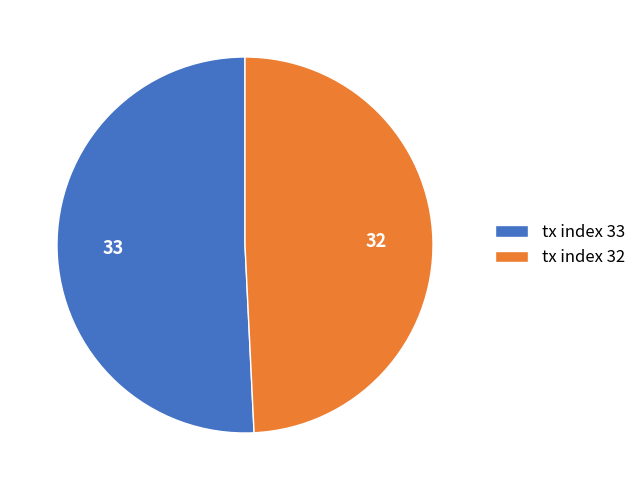

Is there any slice that represents more than half of the pie?

Yes